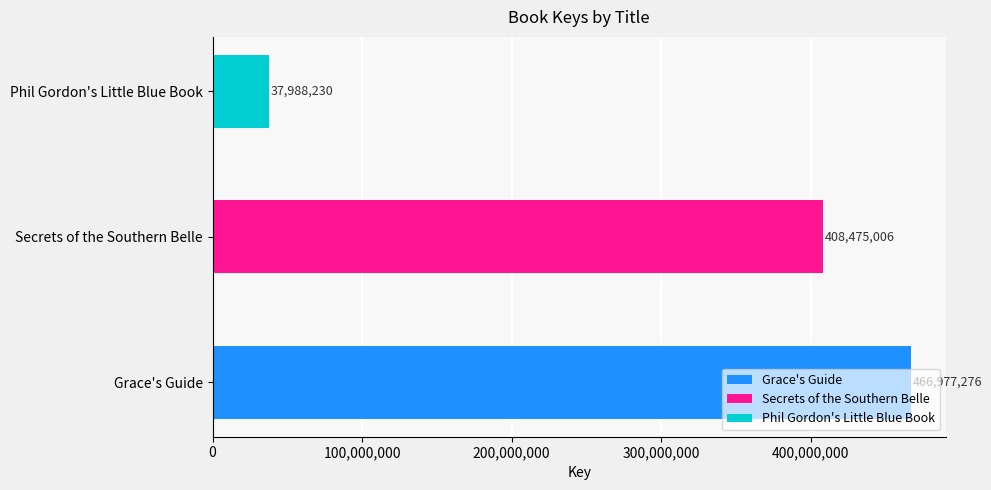

Count the values in the range 37988230 to 466977276.

3